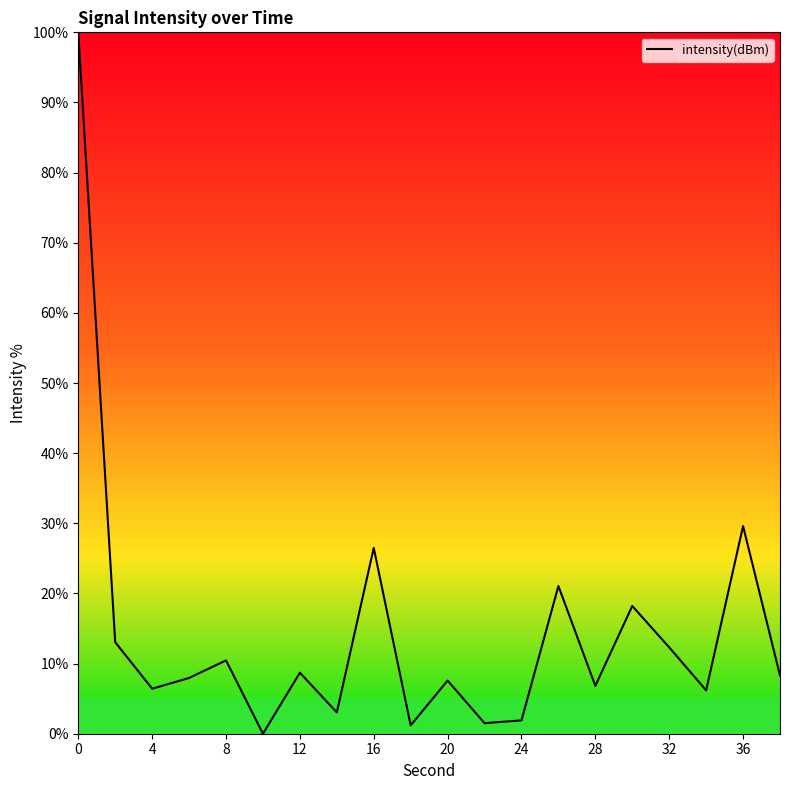

How many positive values are there?

19